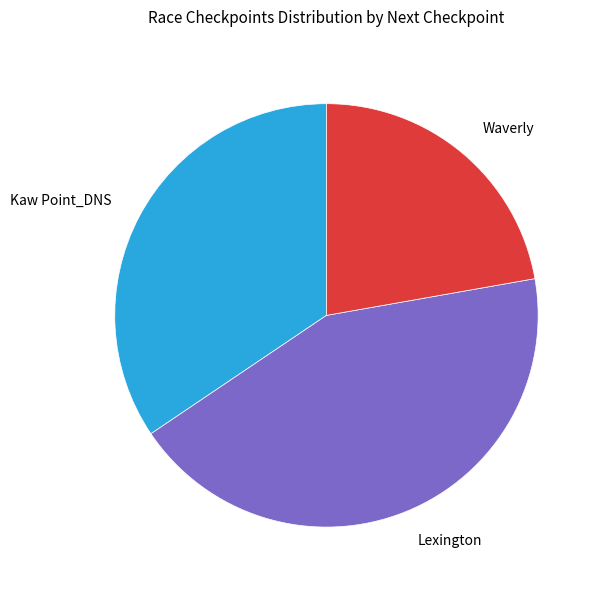

Count the number of slices in the pie.

3